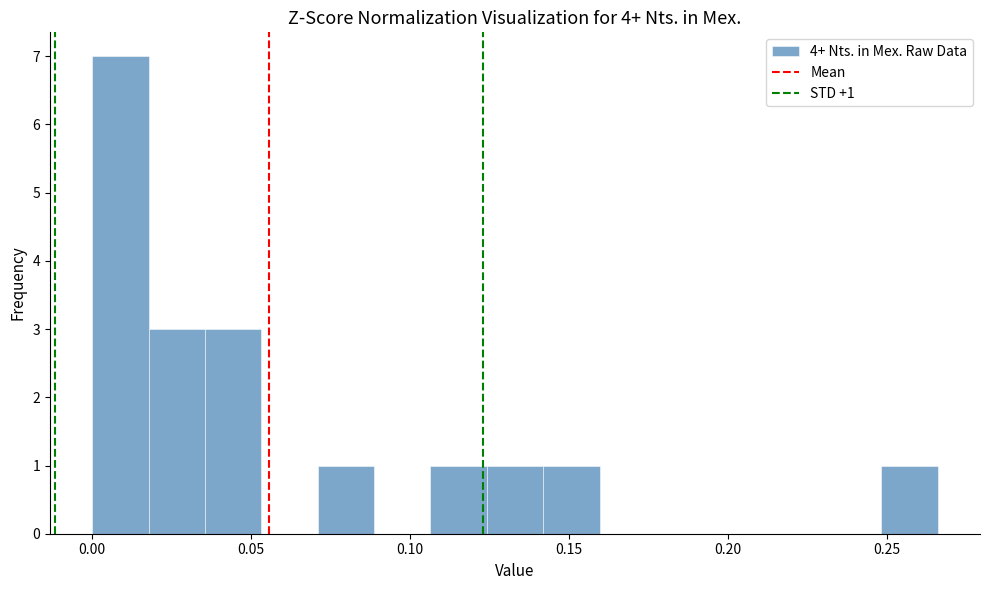

Read against the x-axis, roughly where is the centre of the tallest bar?

0.010